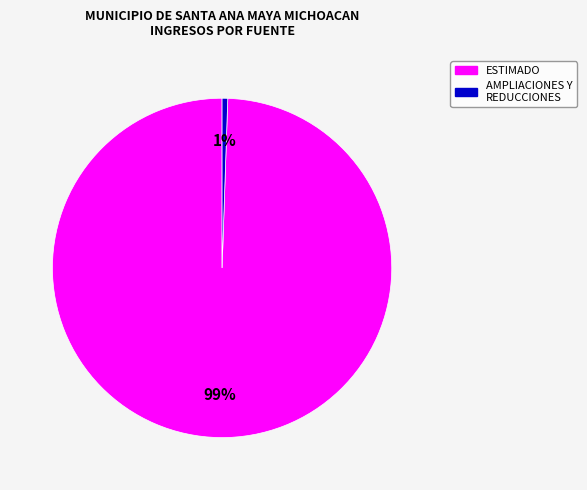

Which has a higher value, ESTIMADO or AMPLIACIONES Y REDUCCIONES?

ESTIMADO